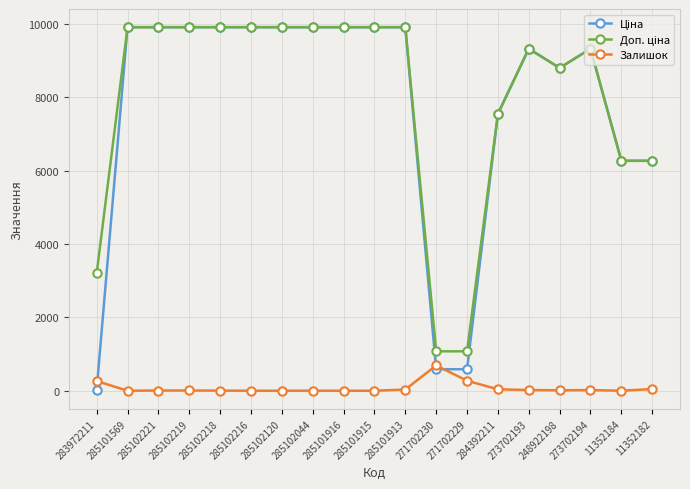

At how many categories does at least one series exceed 1934?

17